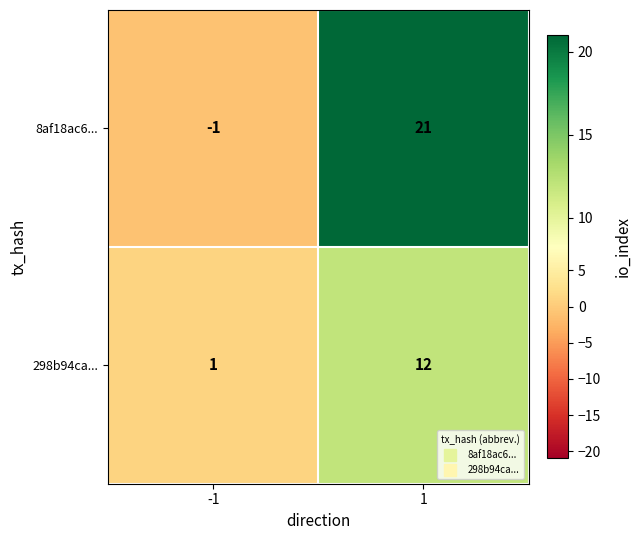

Is the value of 8af18ac6... at -1 greater than the value of 298b94ca... at -1?

No